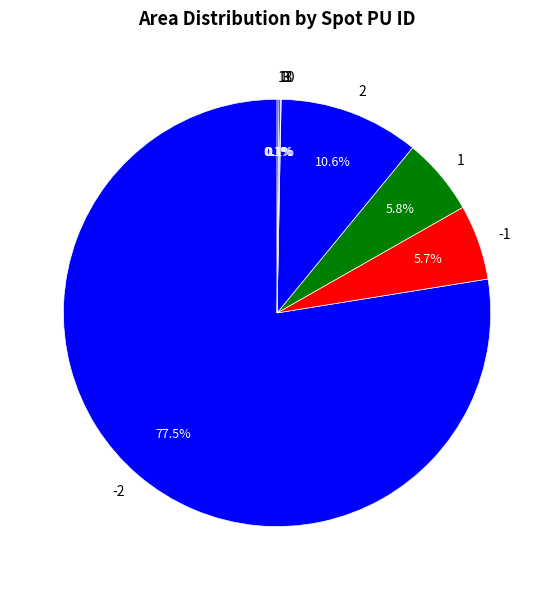

What percentage is the 2 slice, to the nearest percent?

11%